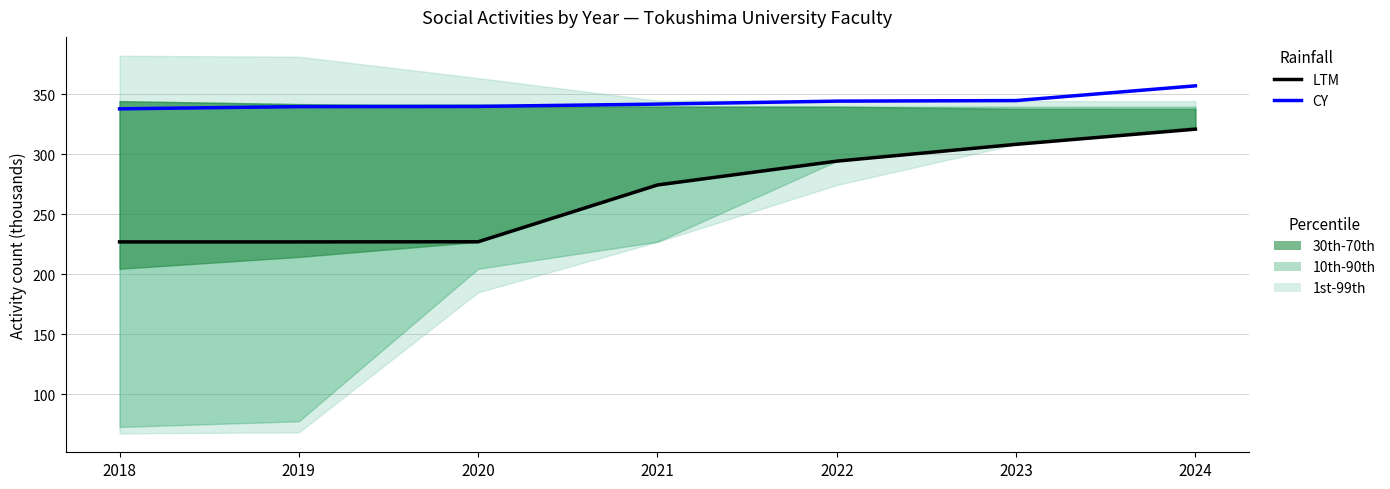

Reading left to right, extract all data points from this chart.

LTM: 2018=227.1	2019=227.1	2020=227.2	2021=274.6	2022=294.4	2023=308.5	2024=321.1
CY: 2018=338.0	2019=339.9	2020=340.0	2021=342.0	2022=344.5	2023=344.9	2024=357.2